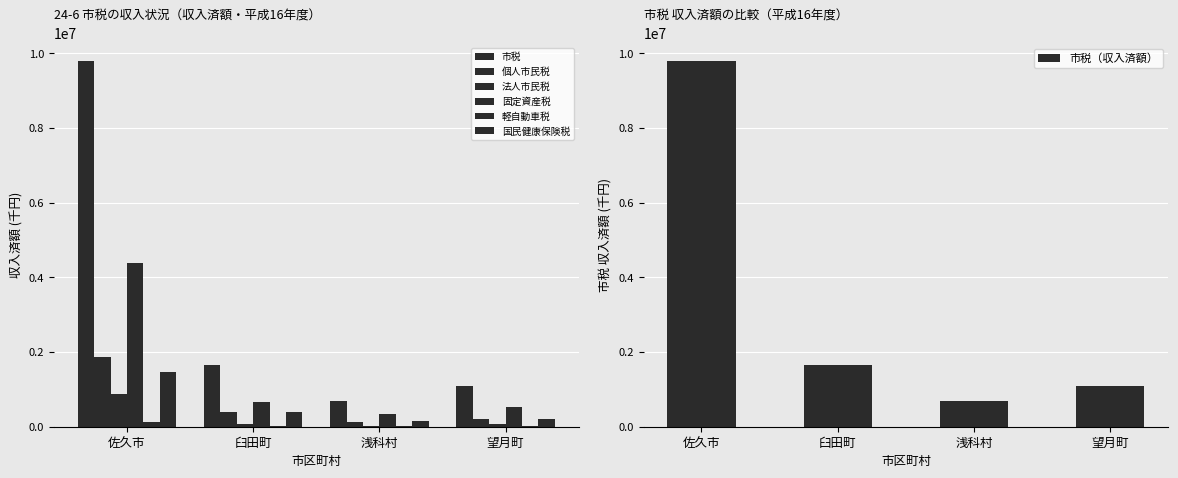

What is the total value across all series at 浅科村?

1355932